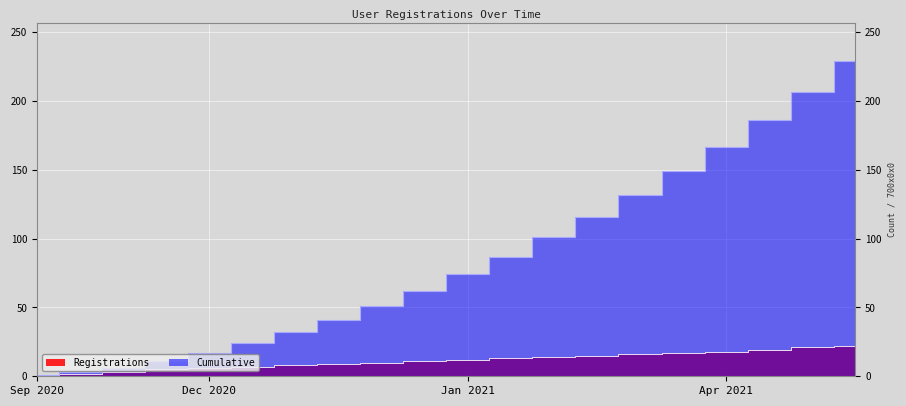

What is the value of the Registrations point at the 1st from the left?

1